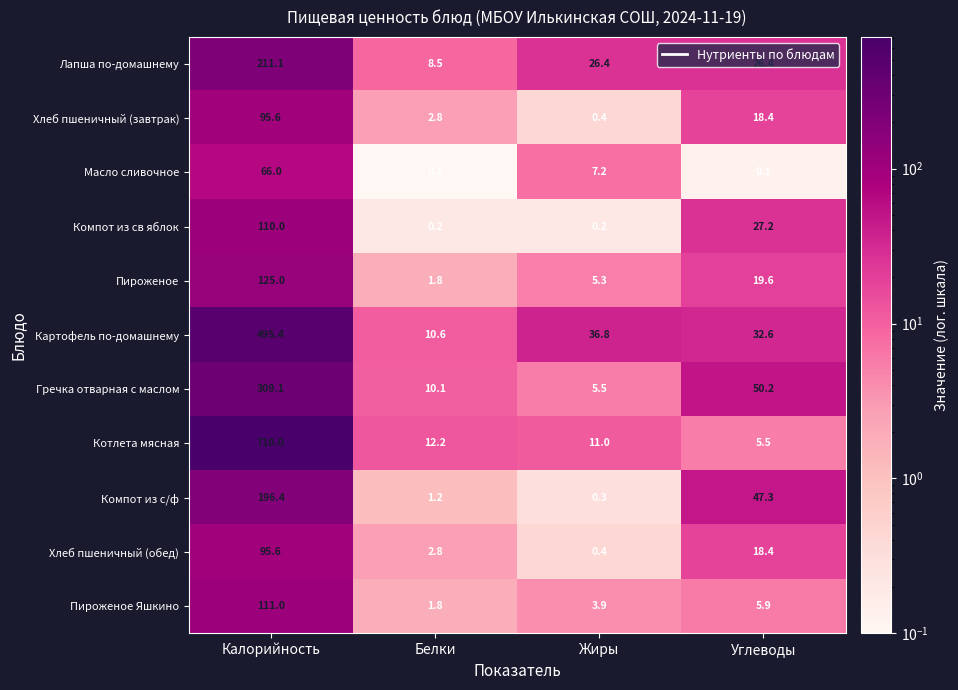

List the labels in order of Котлета мясная value, largest first.

Калорийность, Белки, Жиры, Углеводы